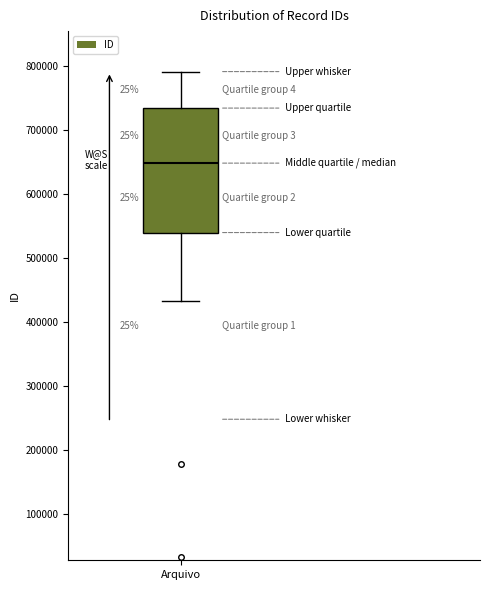

Read this box plot against the y-axis: the position of the median line, the range covered by the box, and the ends of both whiskers. The values are not printed on the chart, so give them approximately, as read against the axis.

median 650000, box 540000 to 730000, whiskers 430000 to 790000